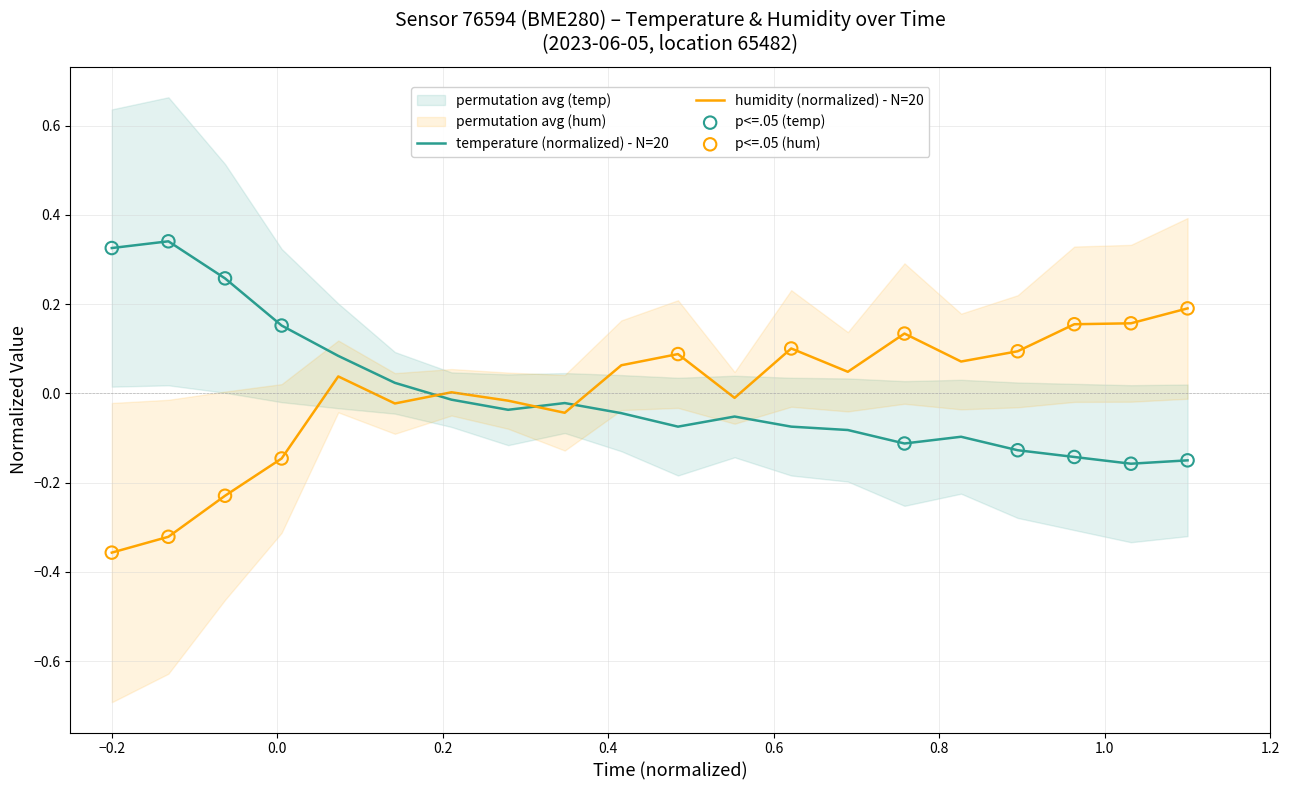

Which series reaches the minimum Y coordinate?

humidity